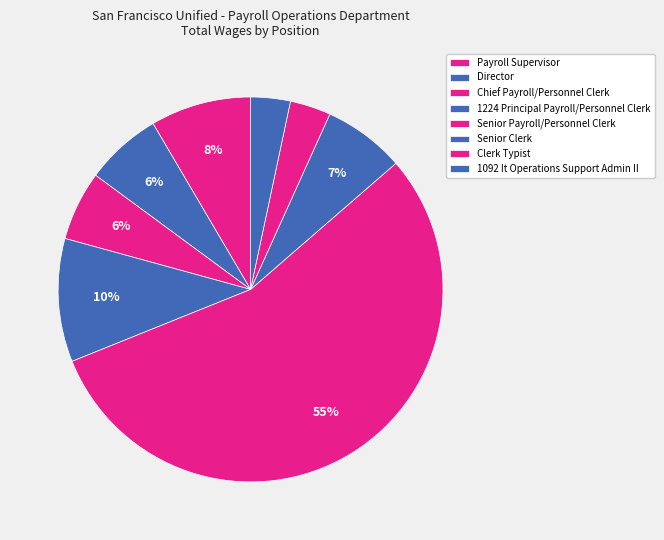

Rank the categories by value from highest to lowest.

Senior Payroll/Personnel Clerk, 1224 Principal Payroll/Personnel Clerk, Payroll Supervisor, Senior Clerk, Director, Chief Payroll/Personnel Clerk, Clerk Typist, 1092 It Operations Support Admin II